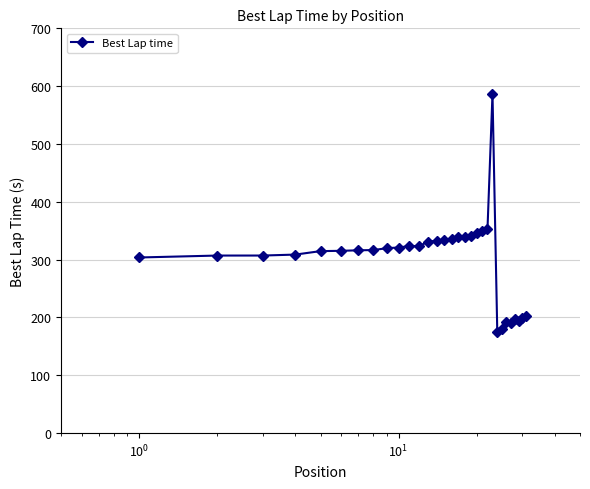

What is the average value?

299.9